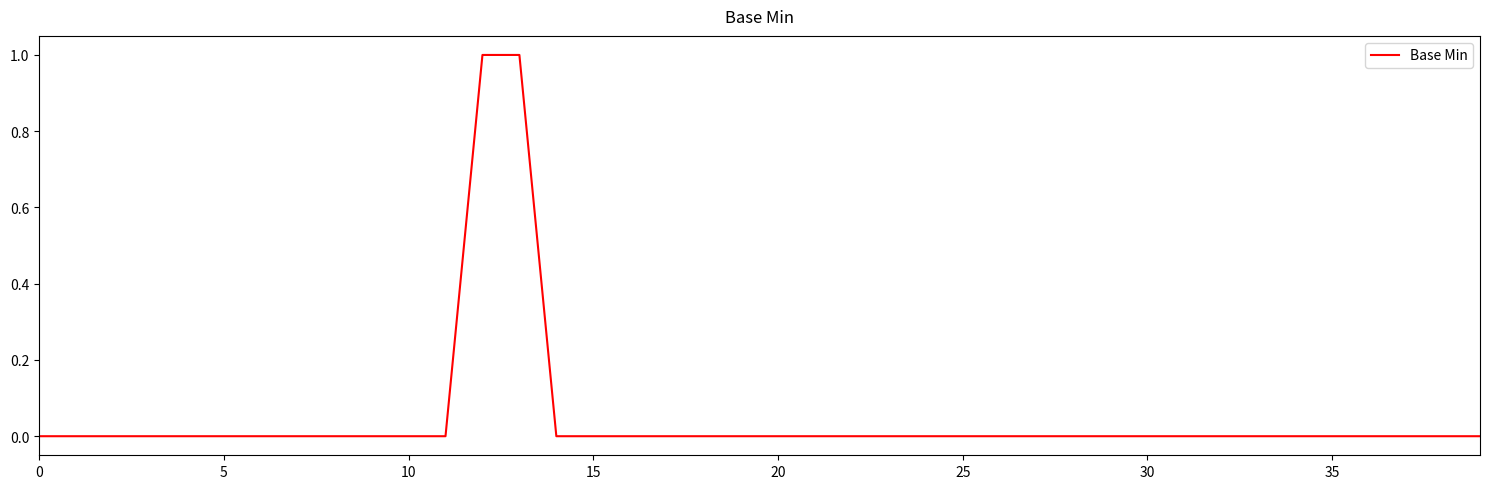

How many distinct data groups are displayed?

1